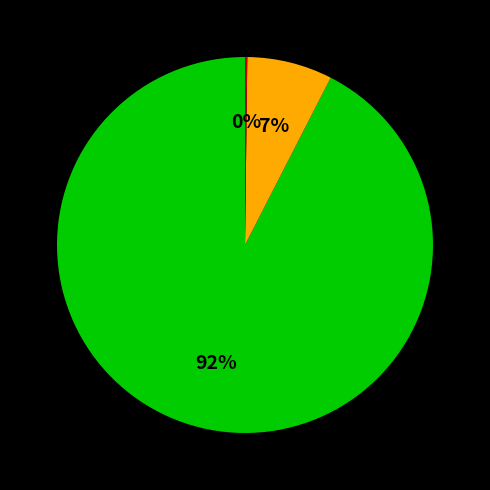

To the nearest percent, what is the average slice percentage?

33%